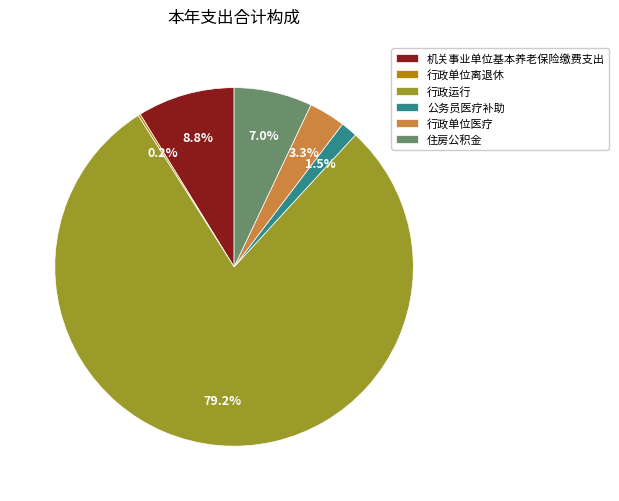

The 行政运行 slice represents 79% of the pie. True or false?

True